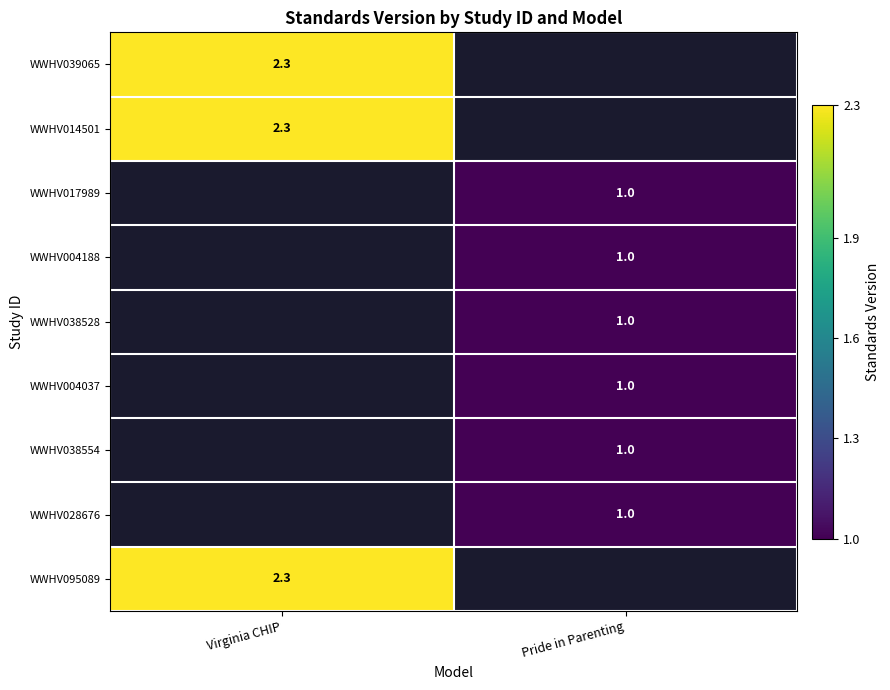

The value of WWHV017989 at Pride in Parenting is 1.5. True or false?

False